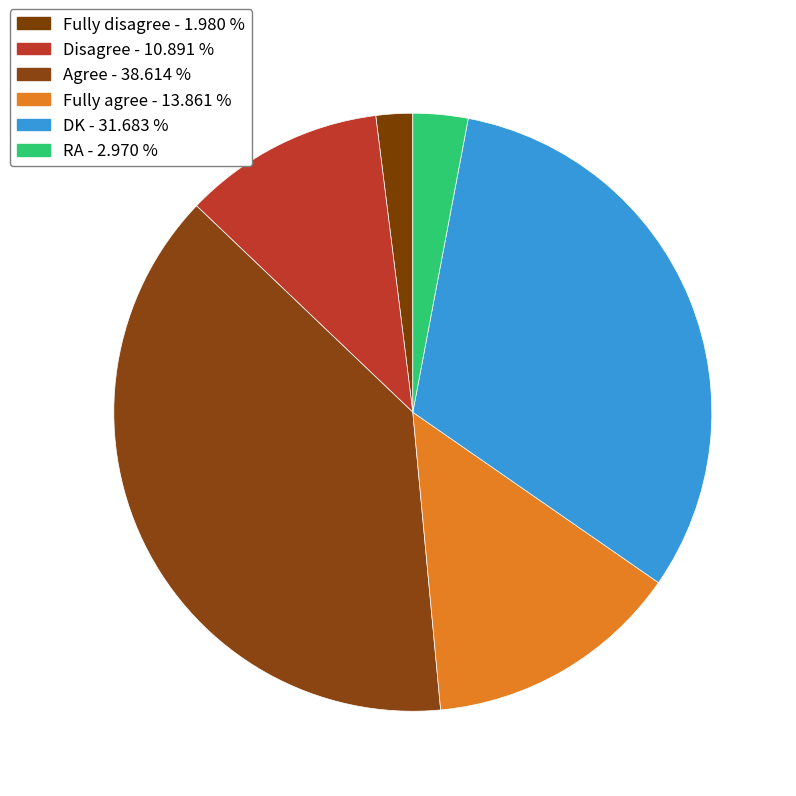

Count the number of slices in the pie.

6